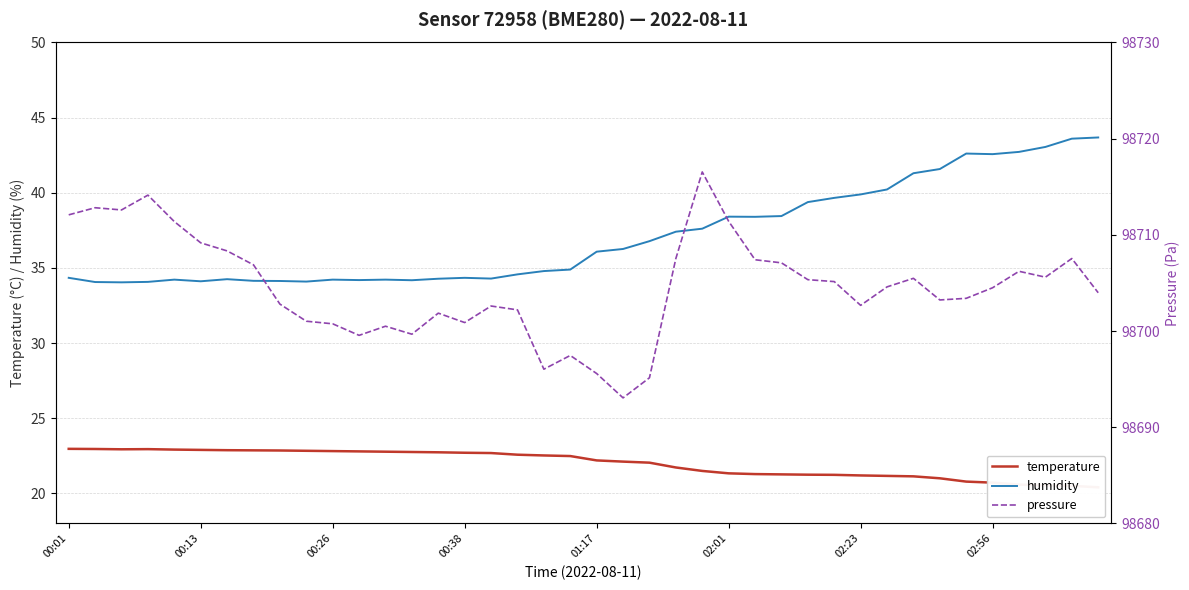

What is the highest value of the humidity series?

43.7